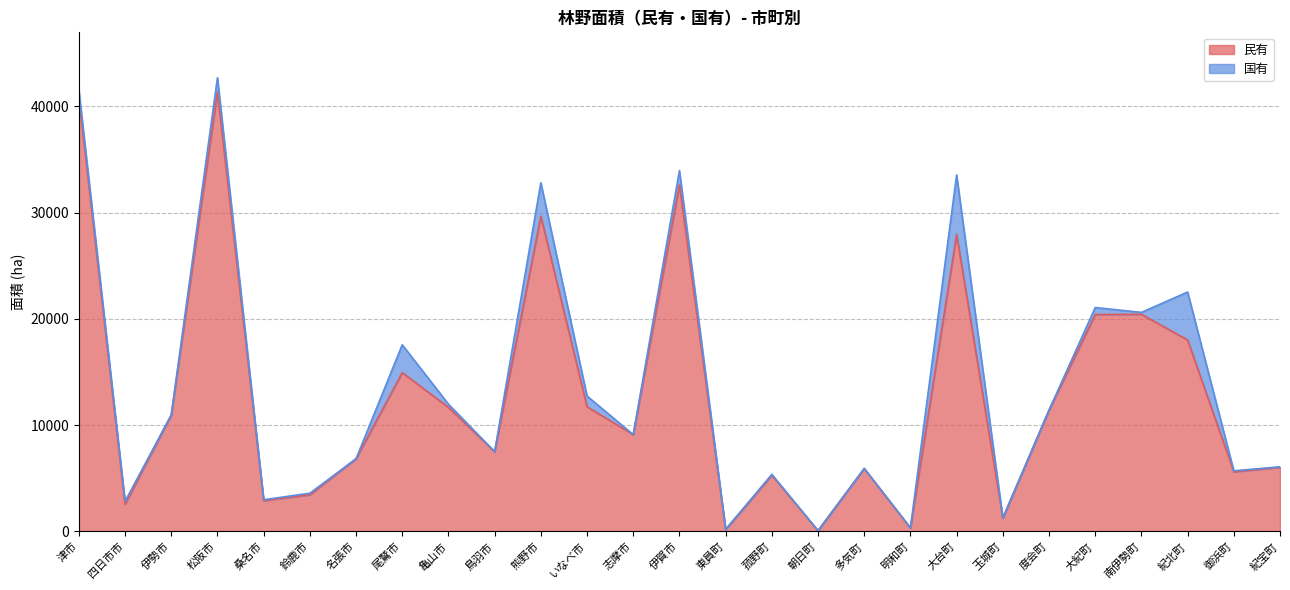

What is the difference between the maximum and second lowest values?

41165